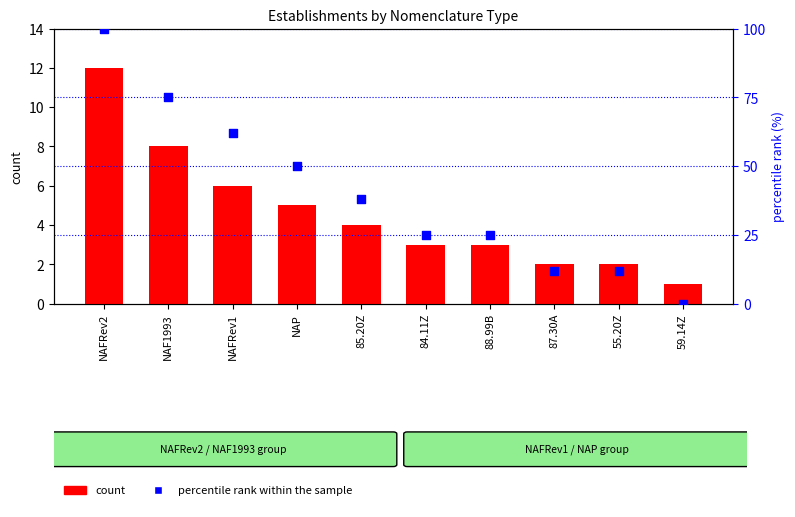

At how many categories does at least one series exceed 42?

4